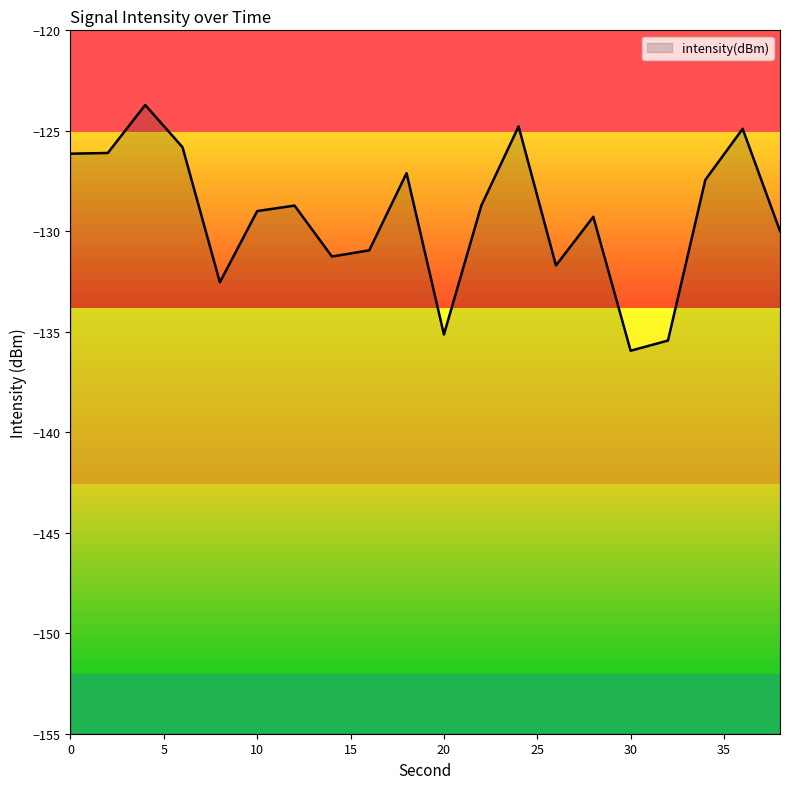

How many values exceed -128?

8